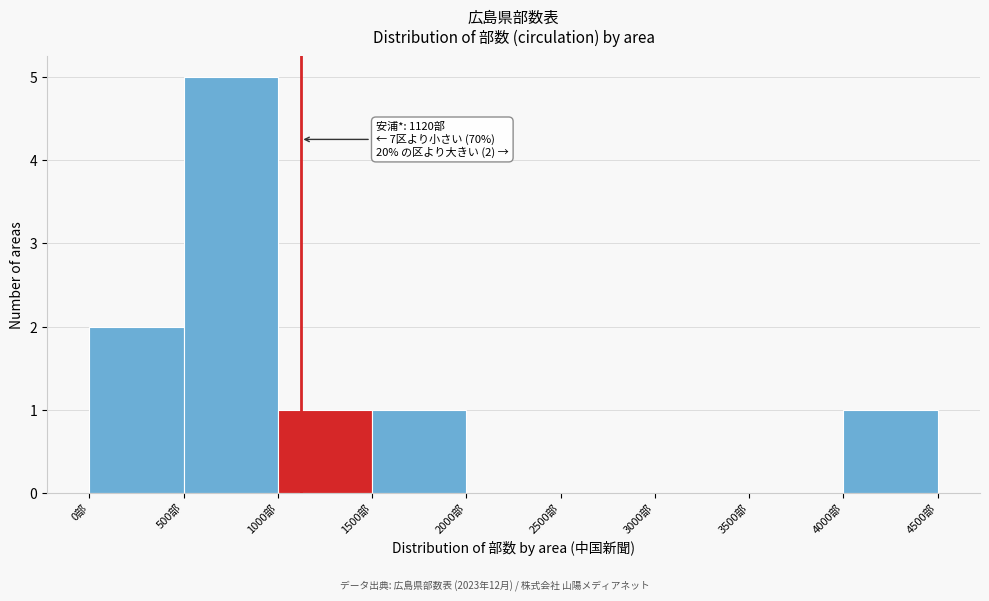

Which range on the x-axis has the tallest bar?

500 to 1000